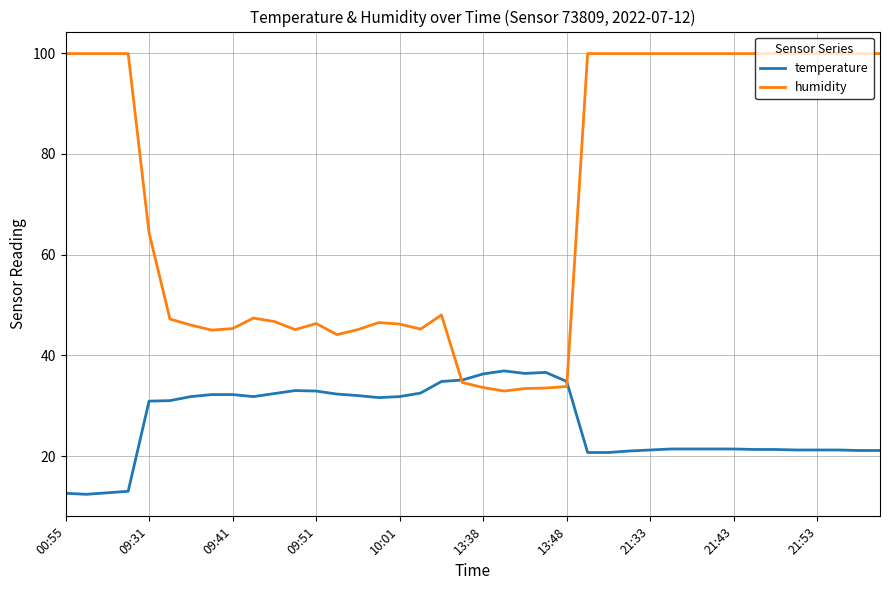

What is the highest value of the temperature series?

36.9